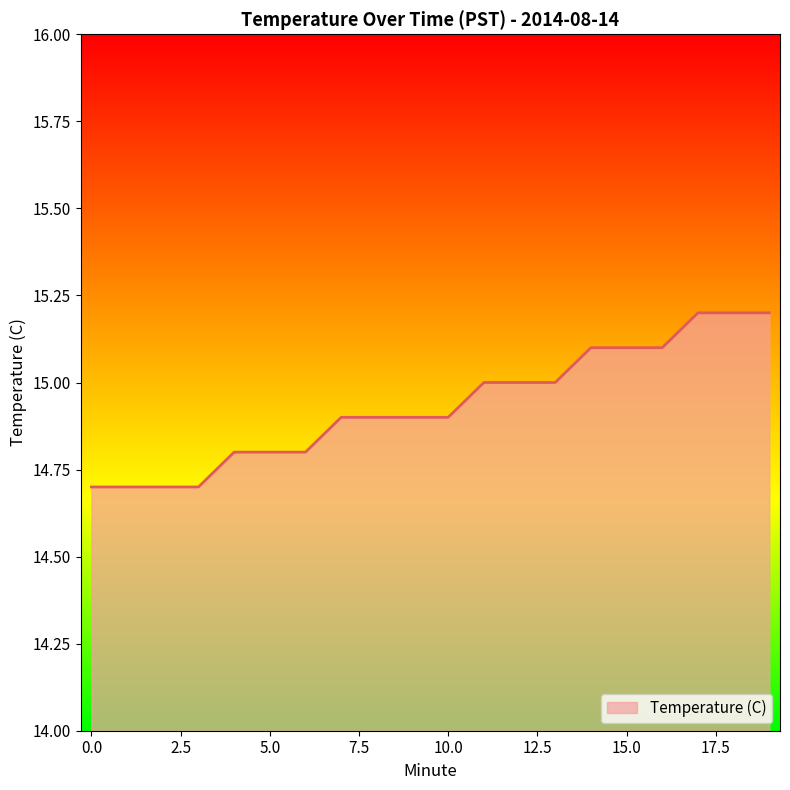

What is the difference between the maximum and minimum values?

0.5